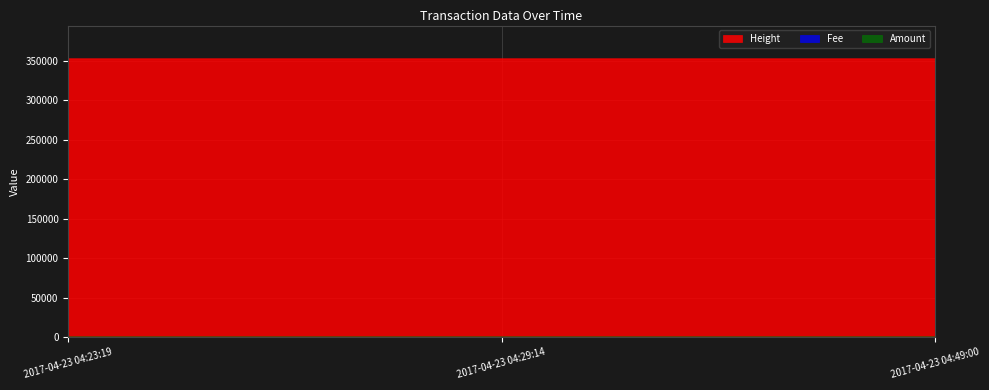

Between 2017-04-23 04:23:19 and 2017-04-23 04:49:00, which series saw the biggest shift?

Height